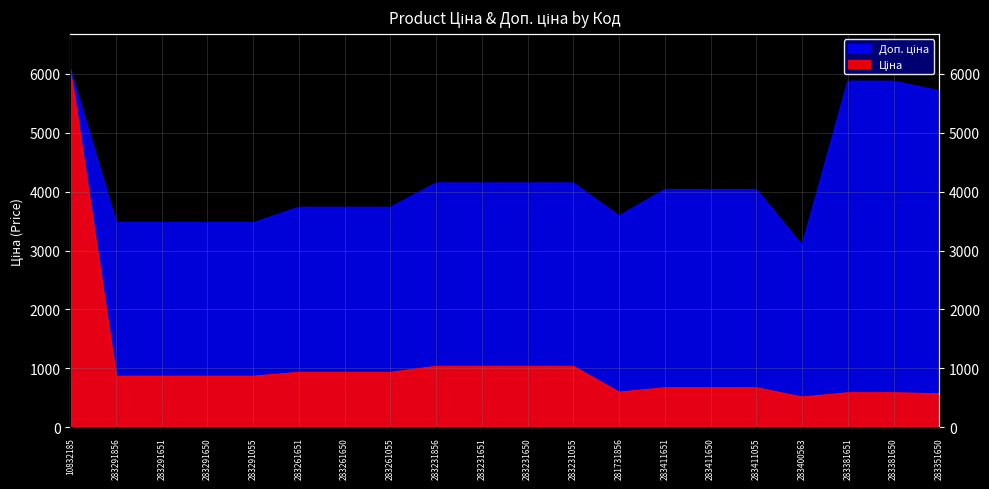

How many categories are shown in the chart?

20